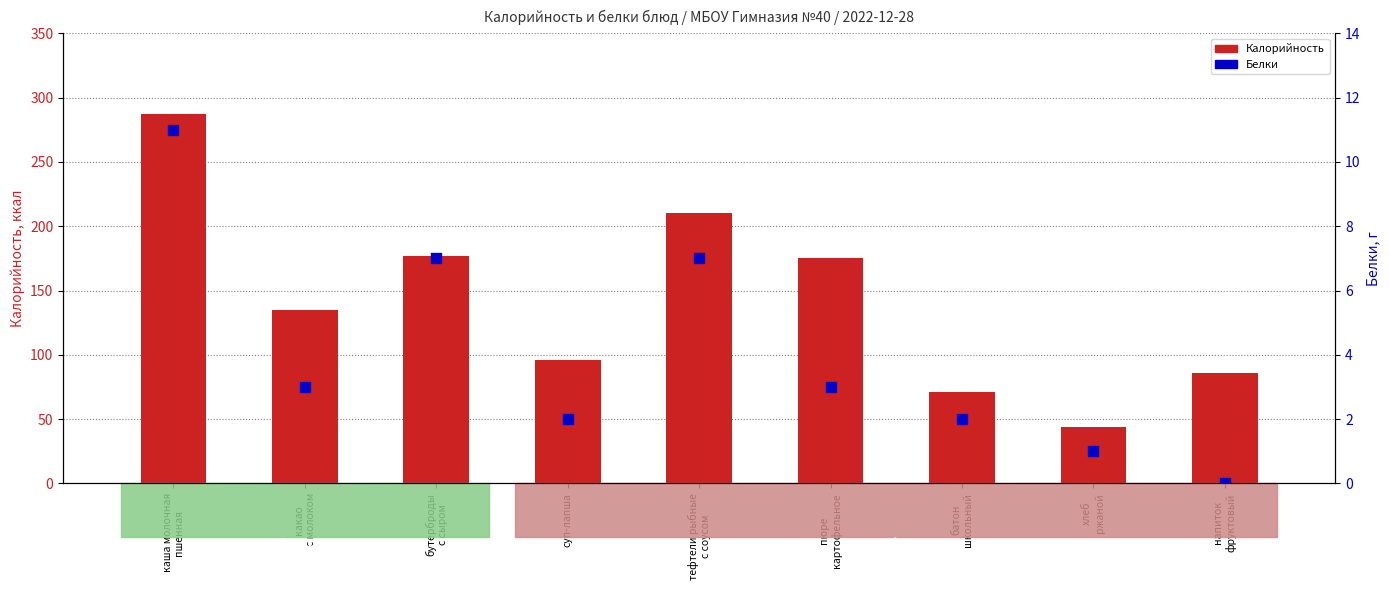

Which series contains the lowest Y value?

Белки